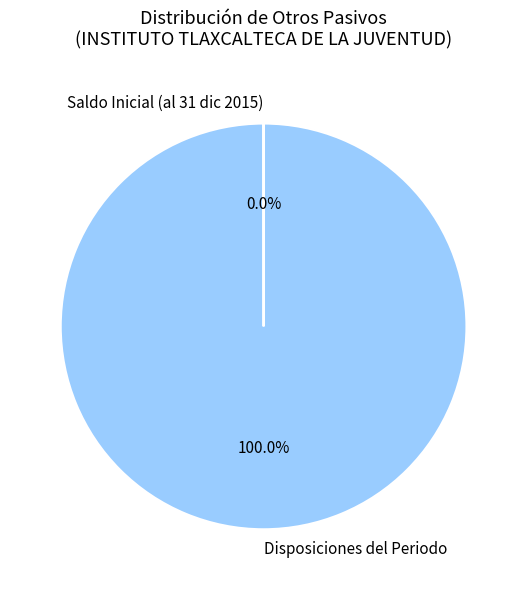

What is the largest slice in the pie chart?

Disposiciones del Periodo